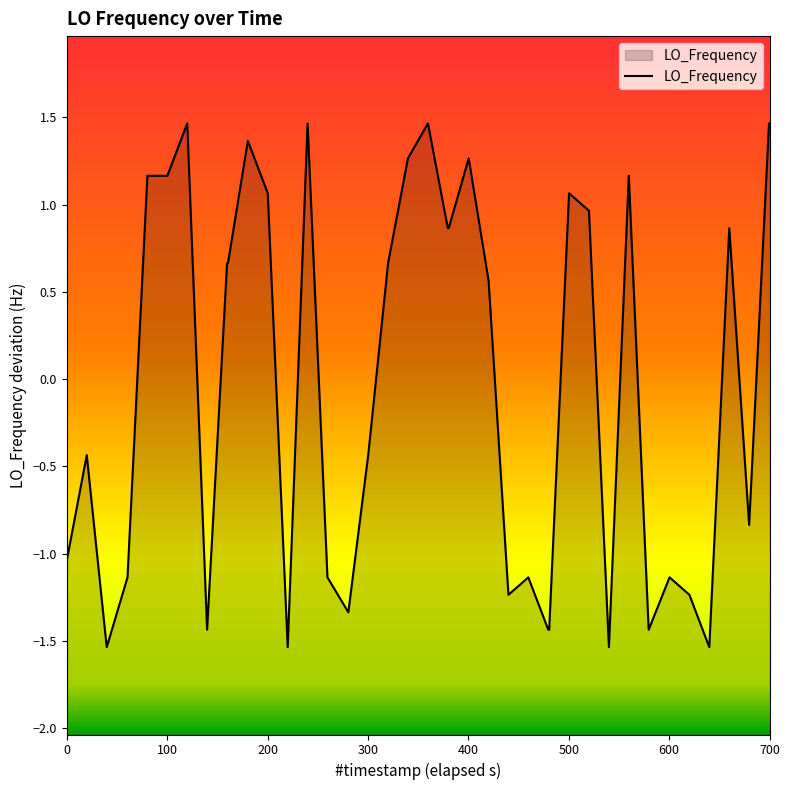

What is the difference between the maximum and minimum values?

3.0